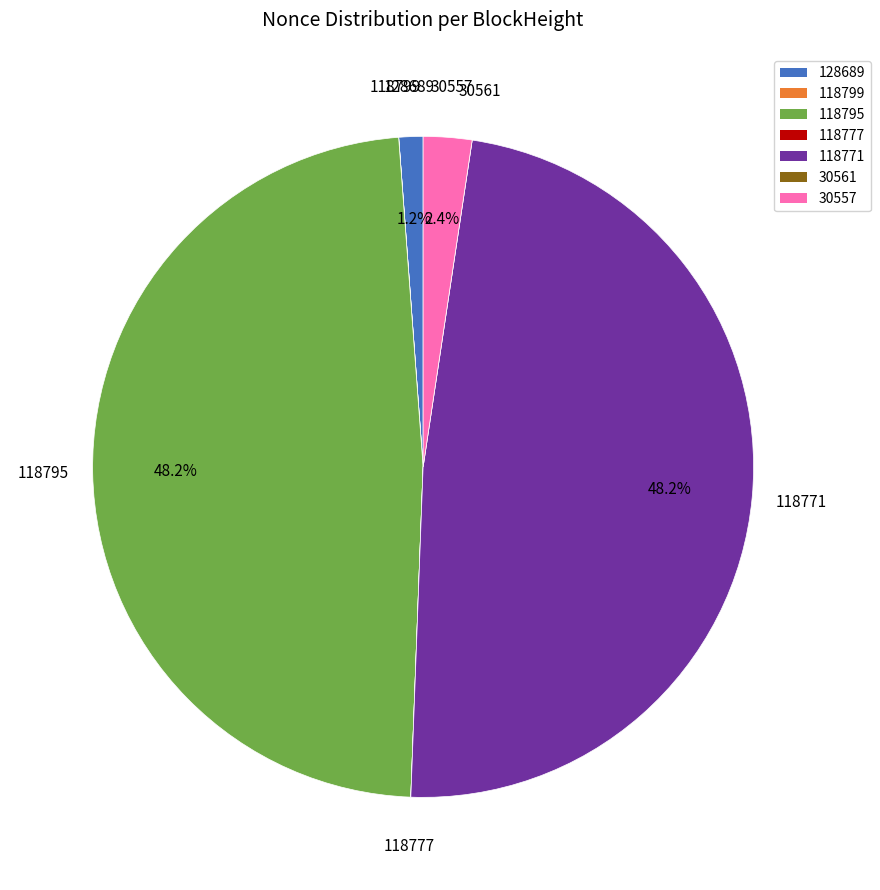

Between 118795 and 30557, which is larger?

118795